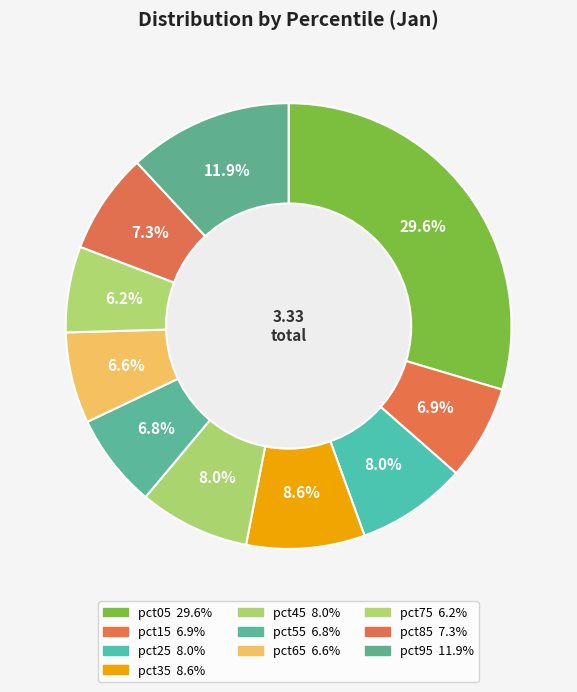

Between pct05 and pct35, which is larger?

pct05